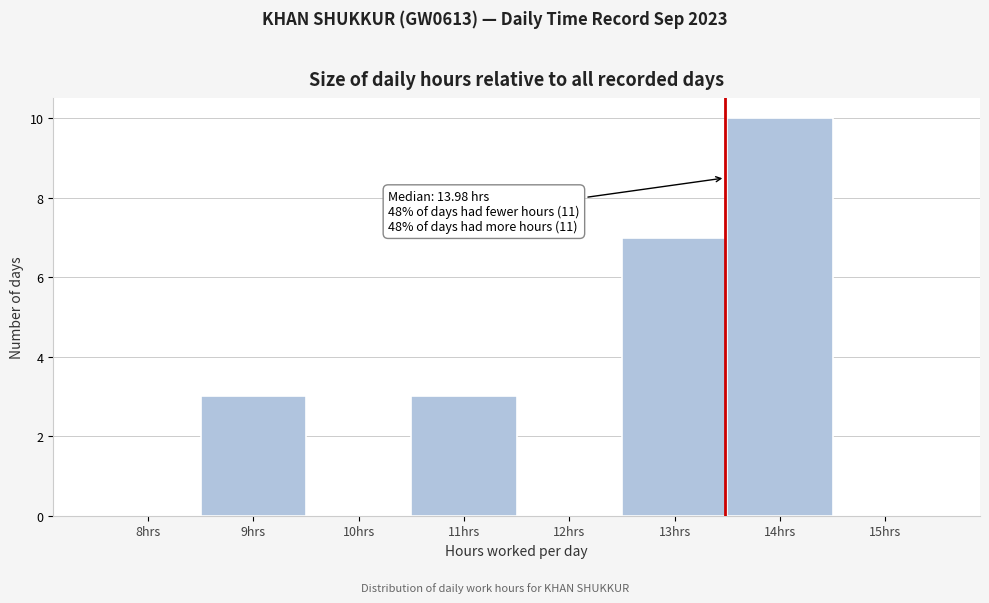

Reading left to right, what are all the values shown in this chart?

8hrs=0	9hrs=3	10hrs=0	11hrs=3	12hrs=0	13hrs=7	14hrs=10	15hrs=0